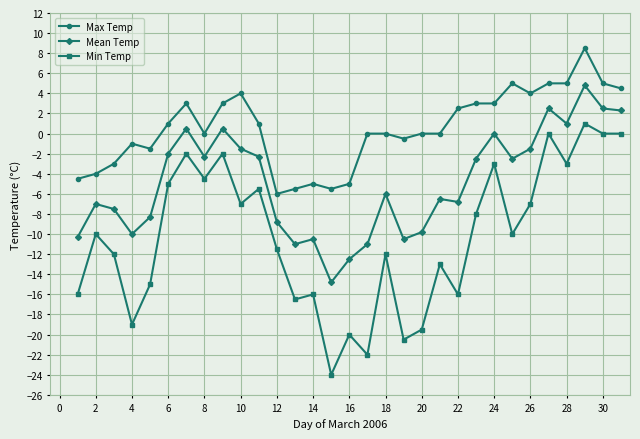

True or false: Mean Temp and Max Temp intersect in this chart.

False